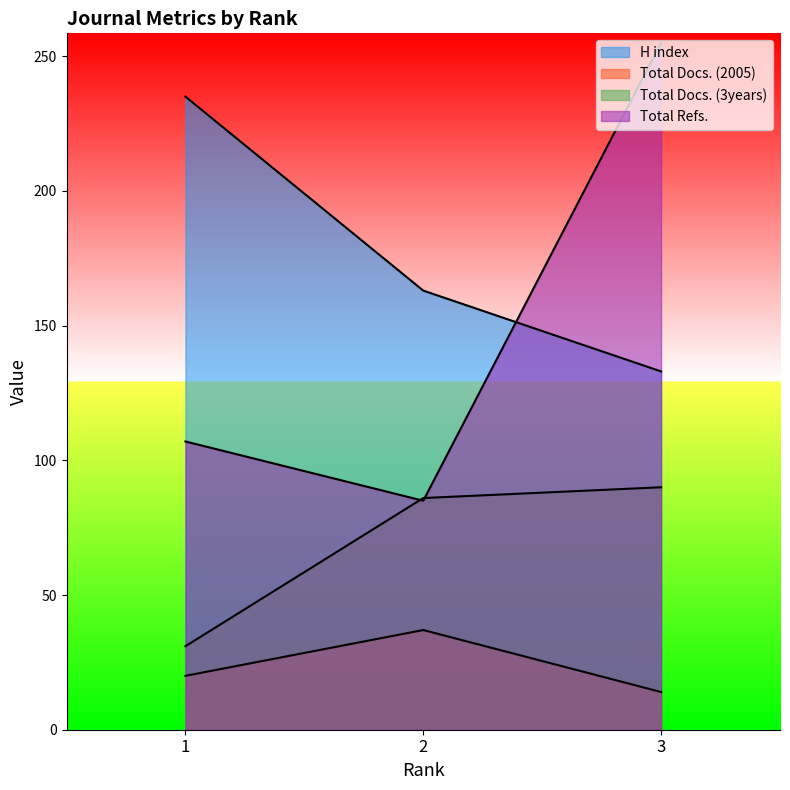

List the labels in order of Total Docs. (2005) value, largest first.

2, 1, 3